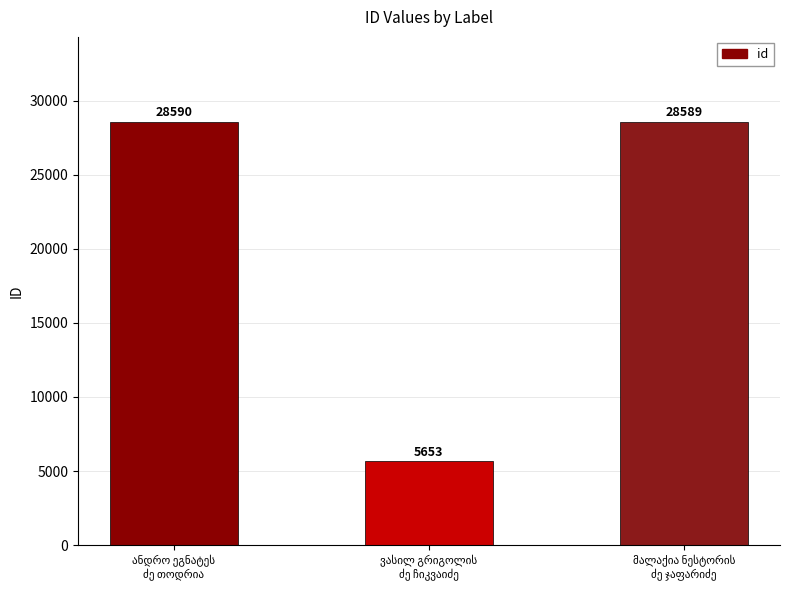

What is the value of the 1st bar from the left?

28590